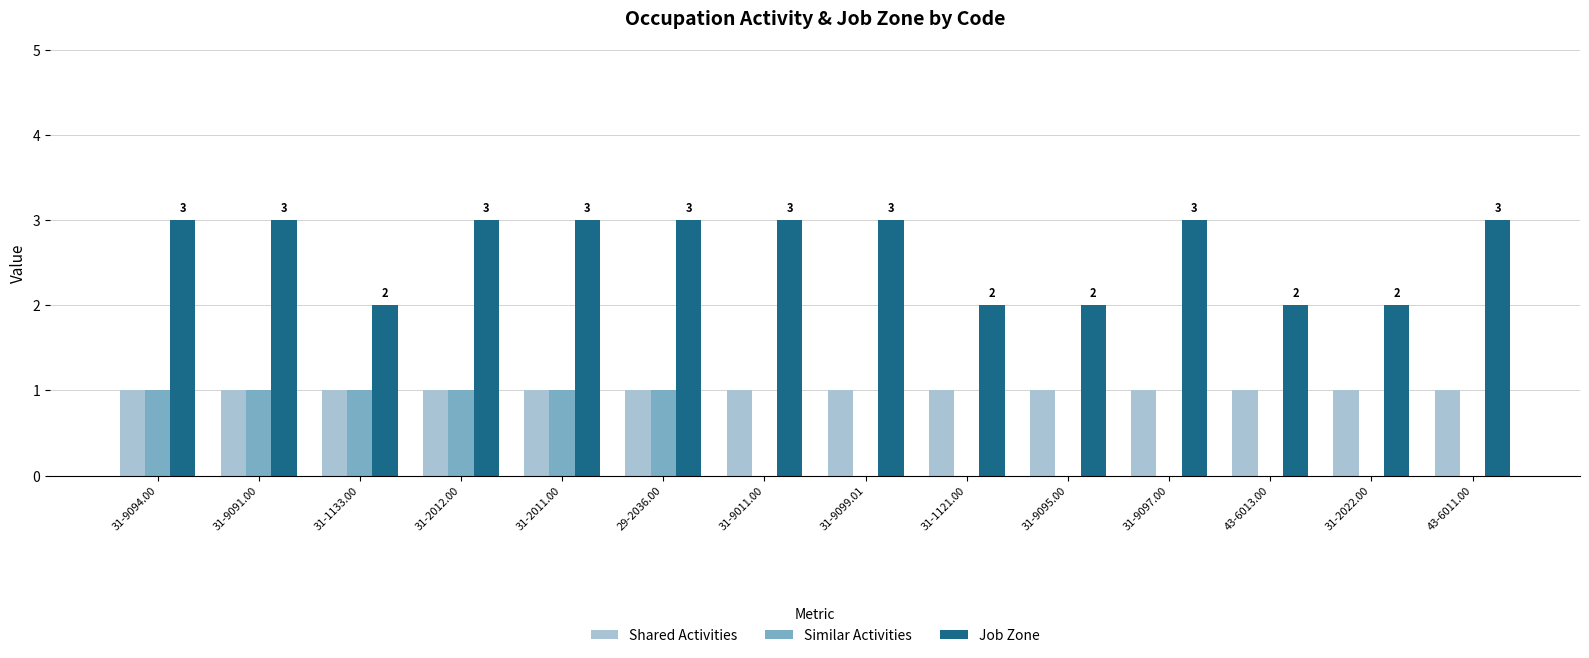

Which series has the largest total across all categories?

Job Zone